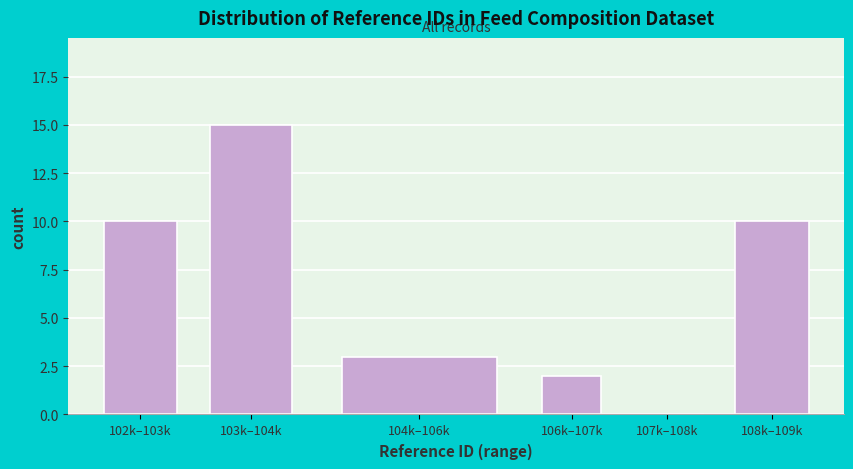

Reading left to right, transcribe all the data shown in this chart.

102k–103k=10	103k–104k=15	104k–106k=3	106k–107k=2	107k–108k=0	108k–109k=10